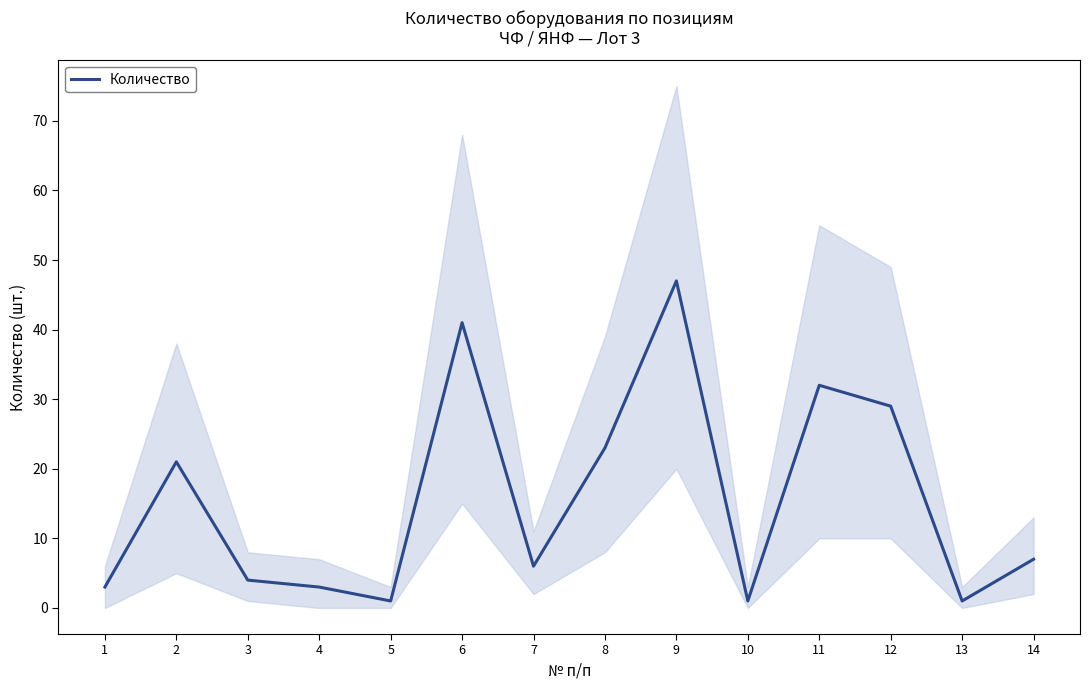

Where is the first local minimum?

5